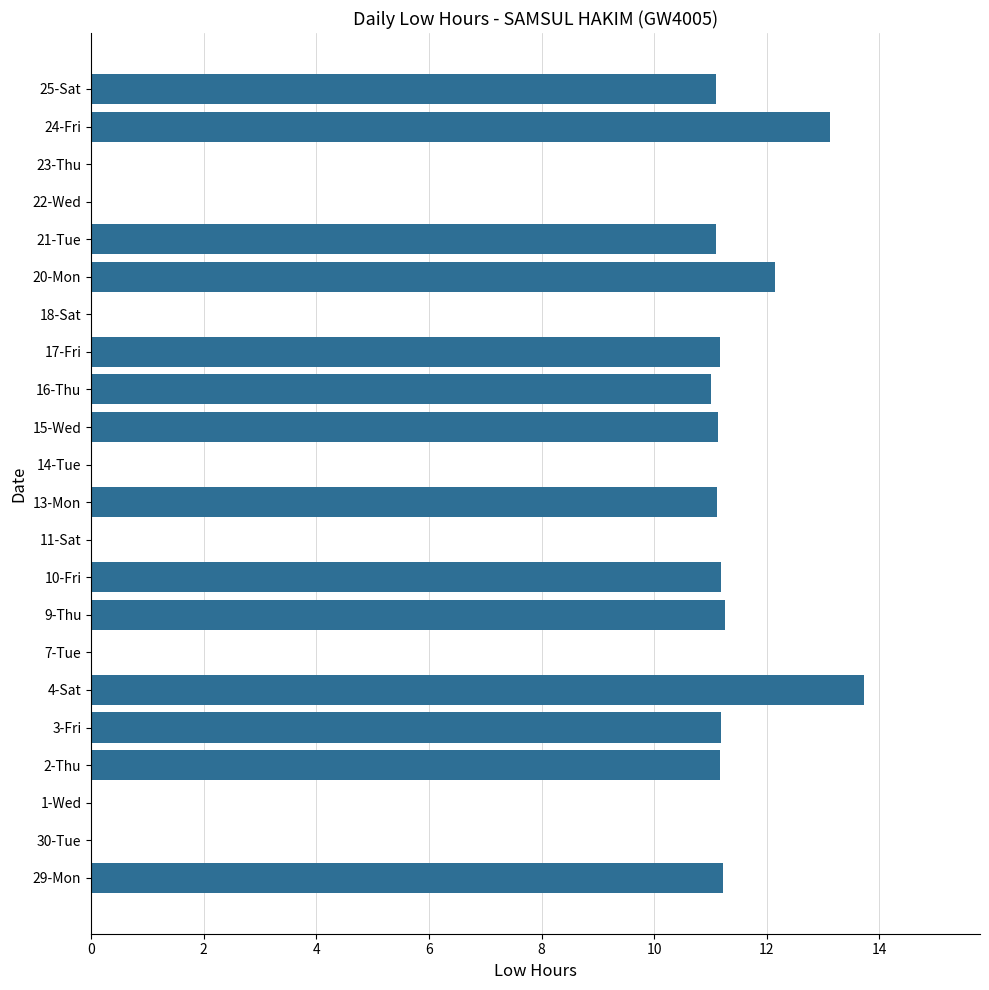

Is it true that the value at 9-Thu is 17.5?

False